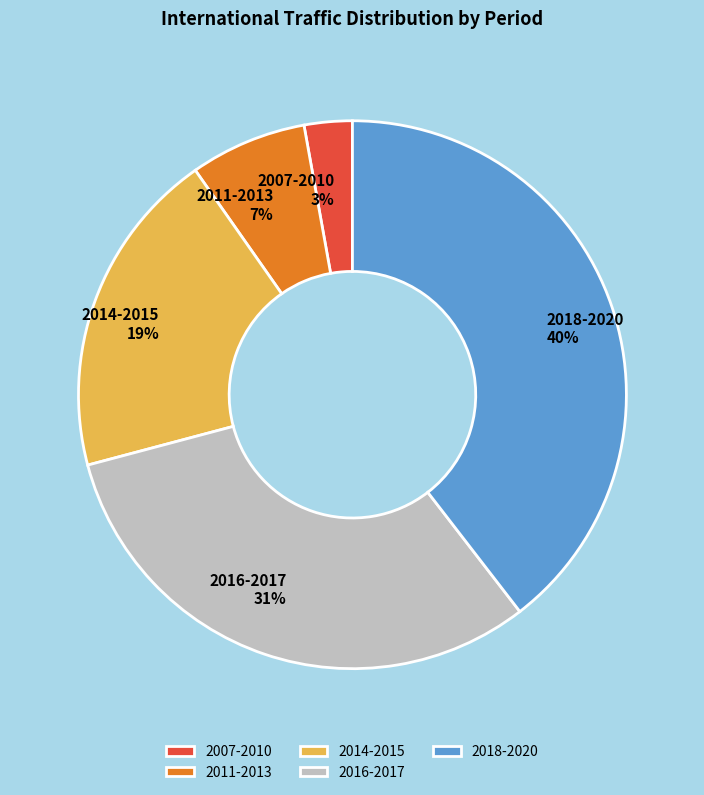

What is the largest slice in the pie chart?

2018-2020